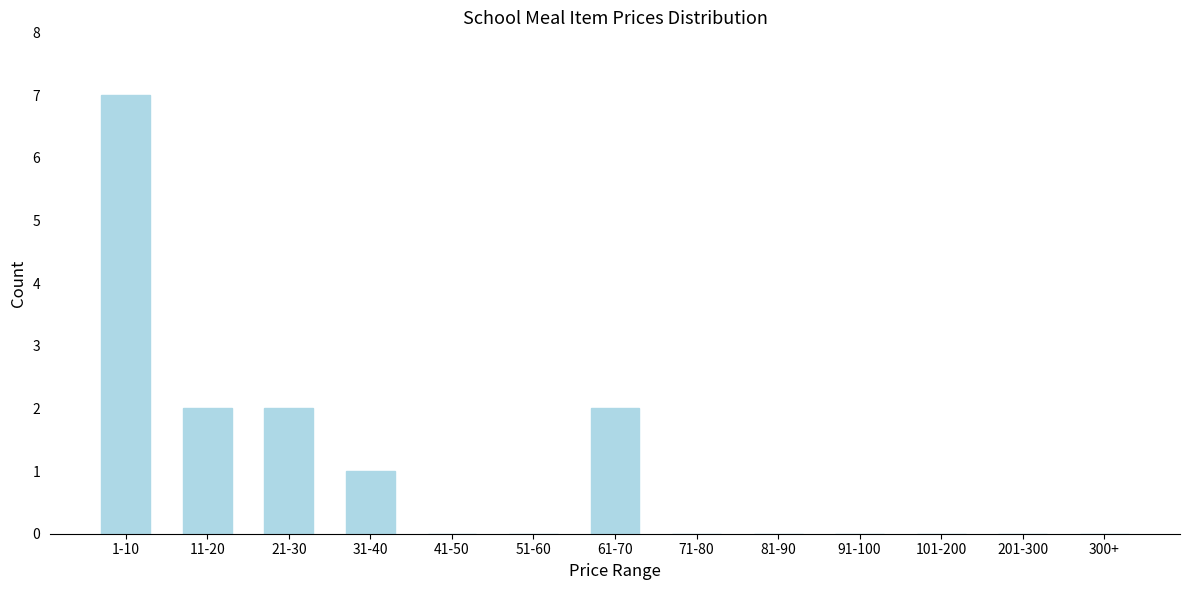

Reading left to right, transcribe all the data shown in this chart.

1-10=7	11-20=2	21-30=2	31-40=1	41-50=0	51-60=0	61-70=2	71-80=0	81-90=0	91-100=0	101-200=0	201-300=0	300+=0